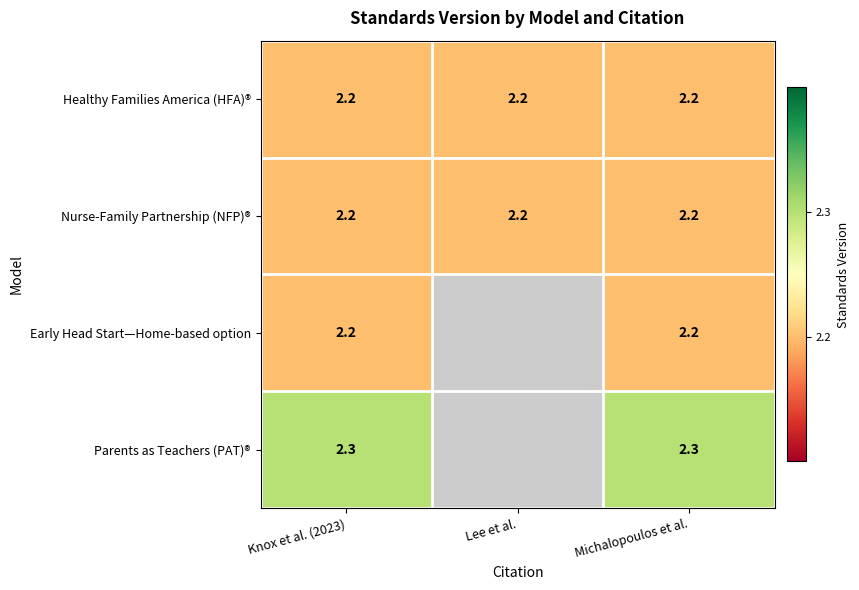

What is the approximate value of Nurse-Family Partnership (NFP)® at Knox et al. (2023)?

2.2